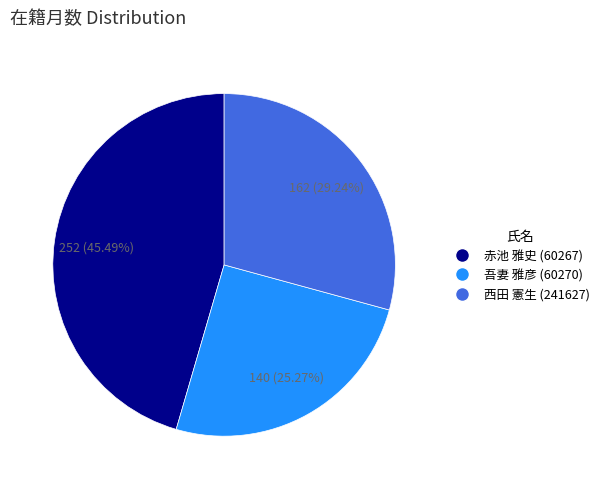

Which slice is the smallest?

吾妻 雅彦 (60270)